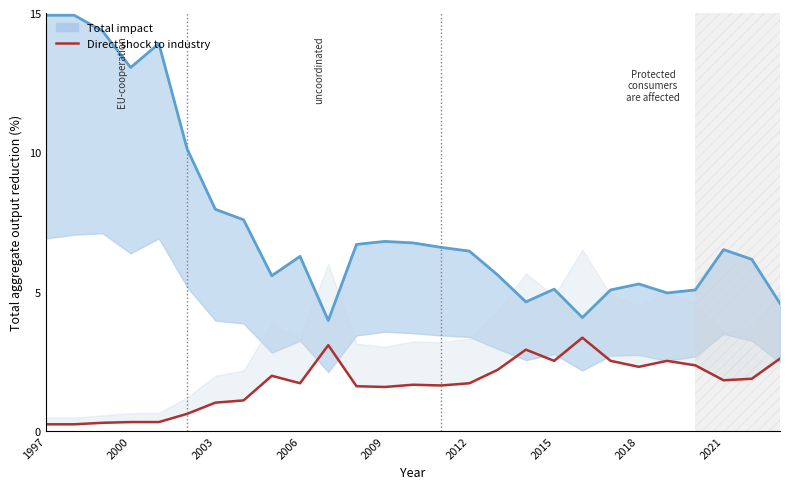

How many values exceed 1?

21